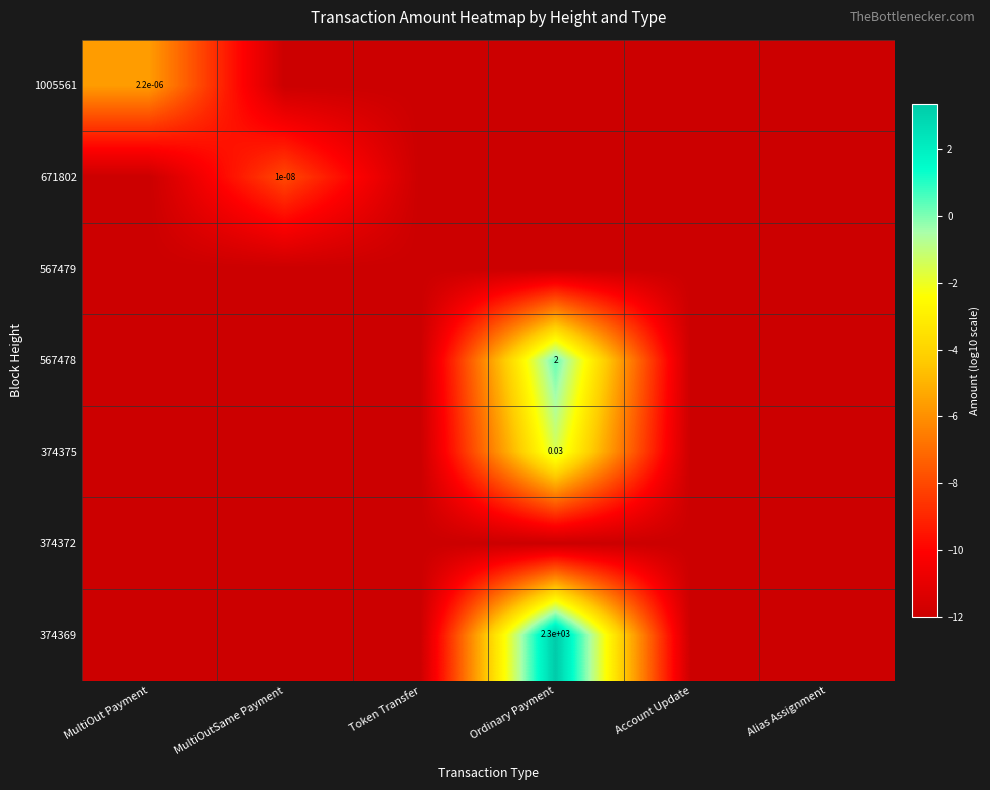

True or false: 567479 has a value of -12.0 at Alias Assignment.

True